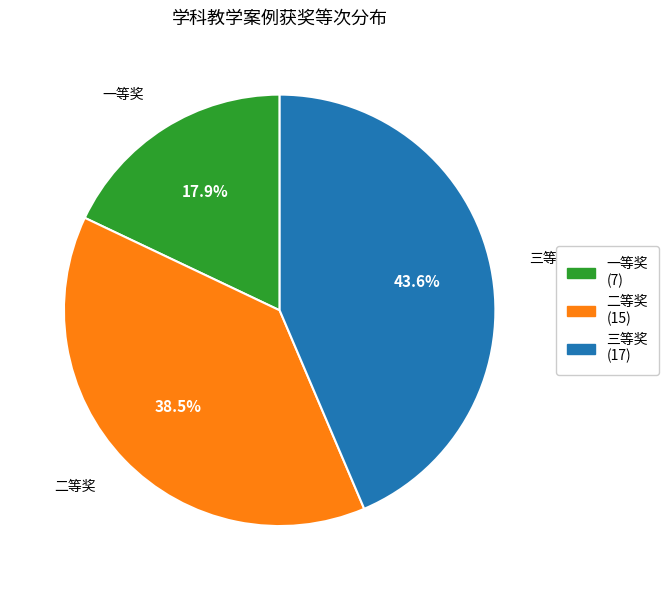

Is 三等奖 the majority of the pie?

No